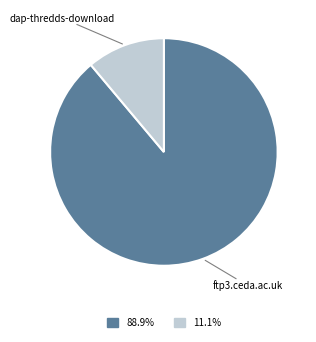

Does ftp3.ceda.ac.uk account for over 50% of the chart?

Yes